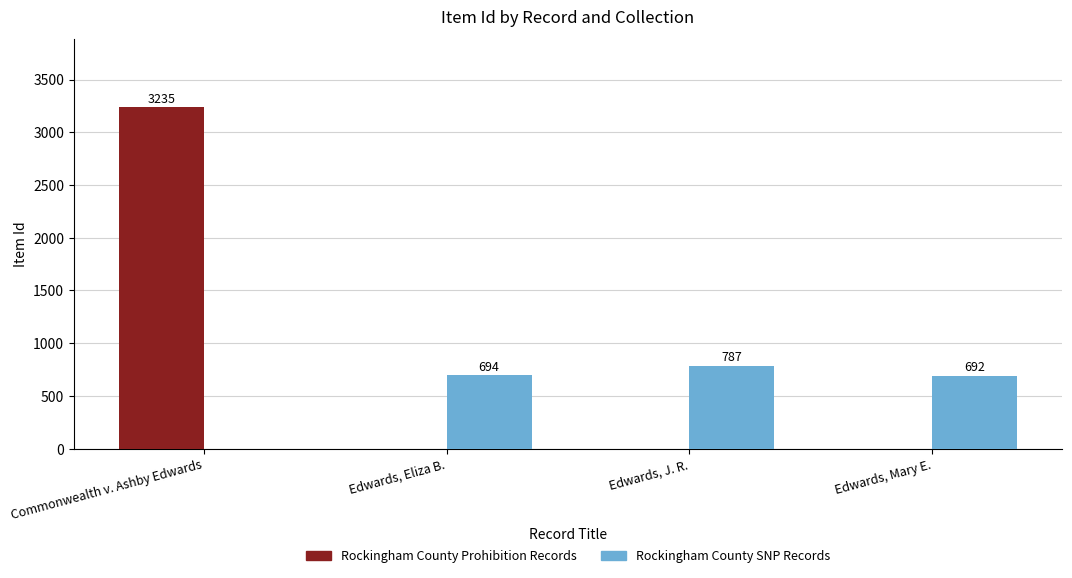

At which category is the sum across all series the highest?

Commonwealth v. Ashby Edwards